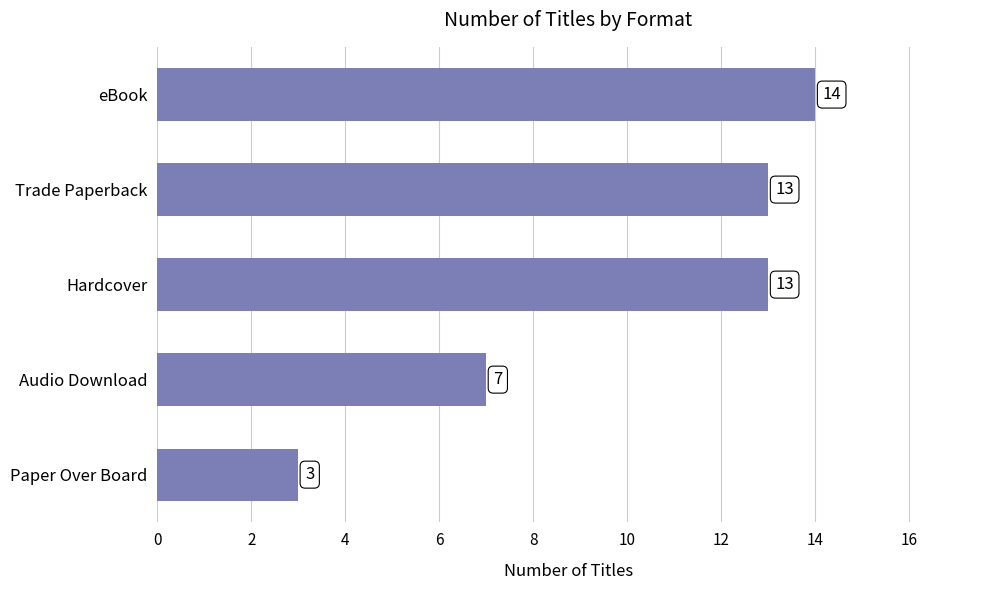

How many series are shown in this chart?

1